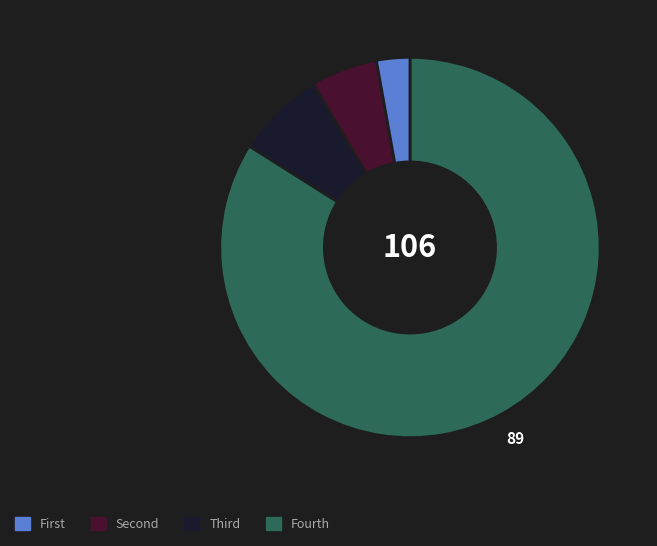

Is there a majority slice in this chart?

Yes